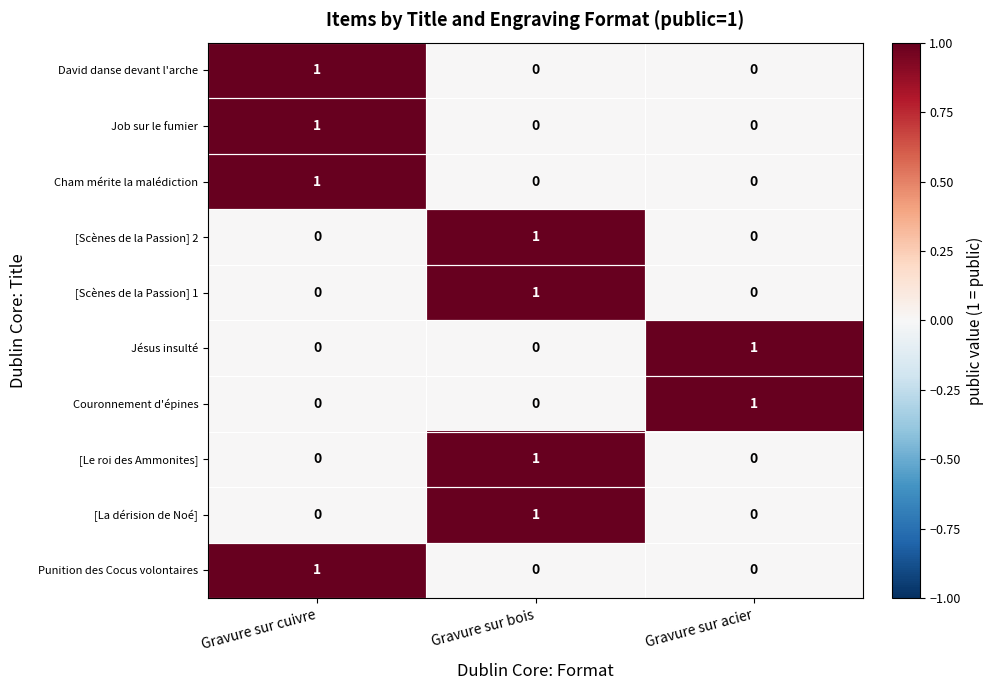

Which category has the highest value in the Jésus insulté series?

Gravure sur acier